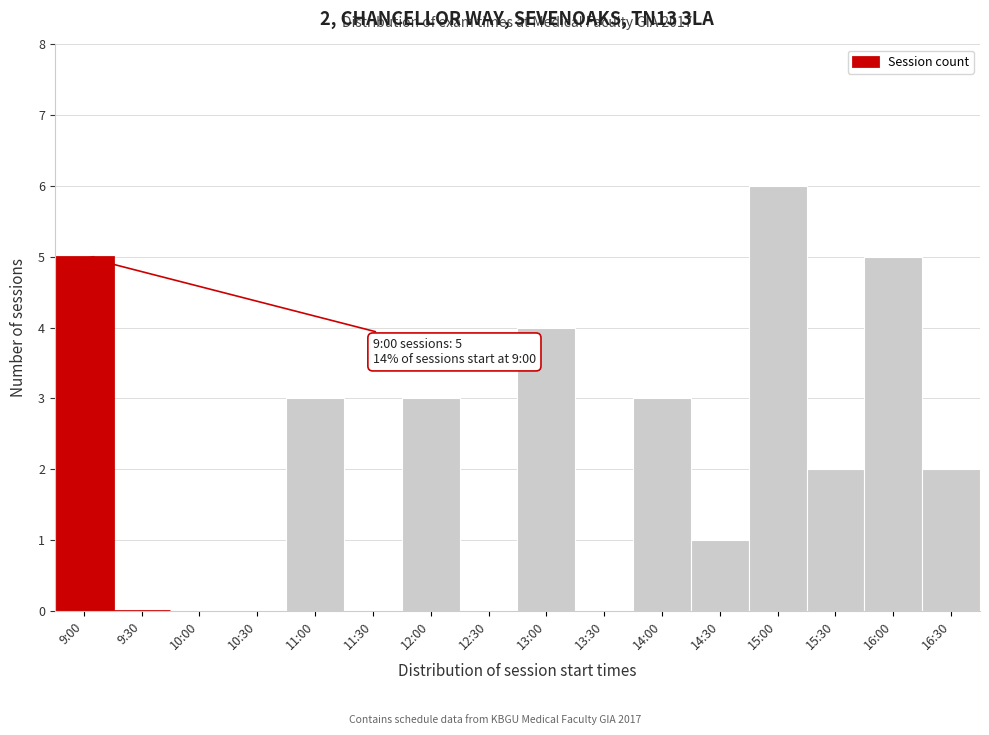

Reading right to left, list all the values displayed in this chart.

16:30=2	16:00=5	15:30=2	15:00=6	14:30=1	14:00=3	13:30=0	13:00=4	12:30=0	12:00=3	11:30=0	11:00=3	10:30=0	10:00=0	9:30=0	9:00=5